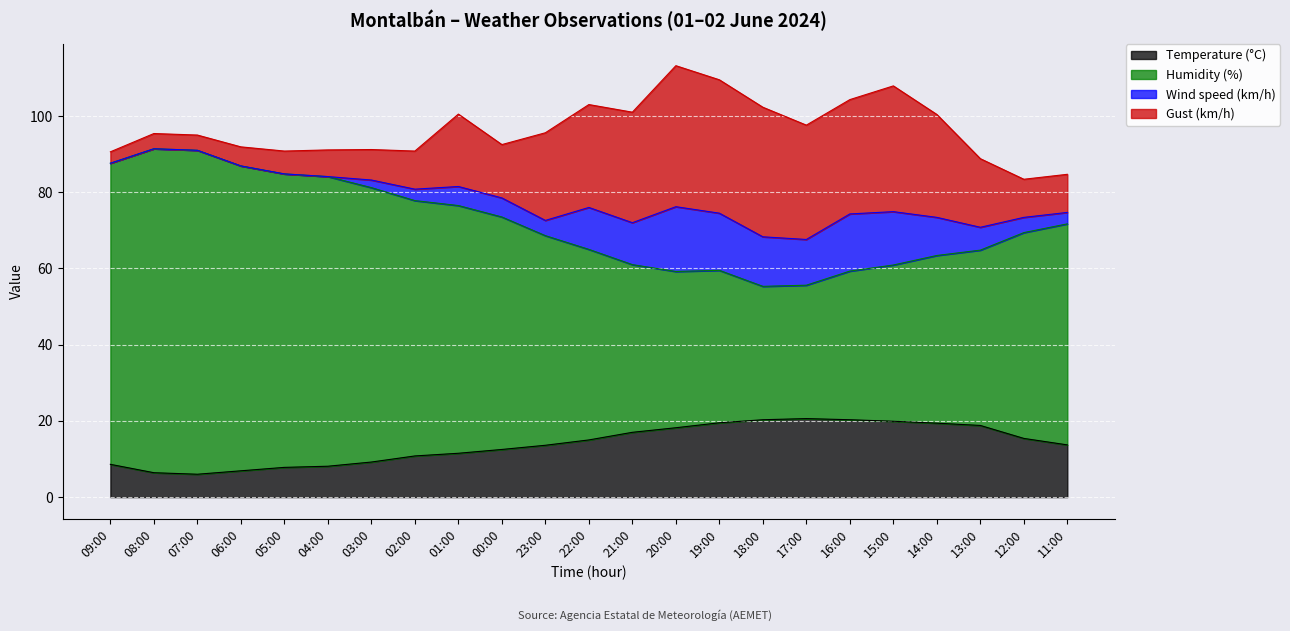

What is the total value across all series at 16:00?

104.3